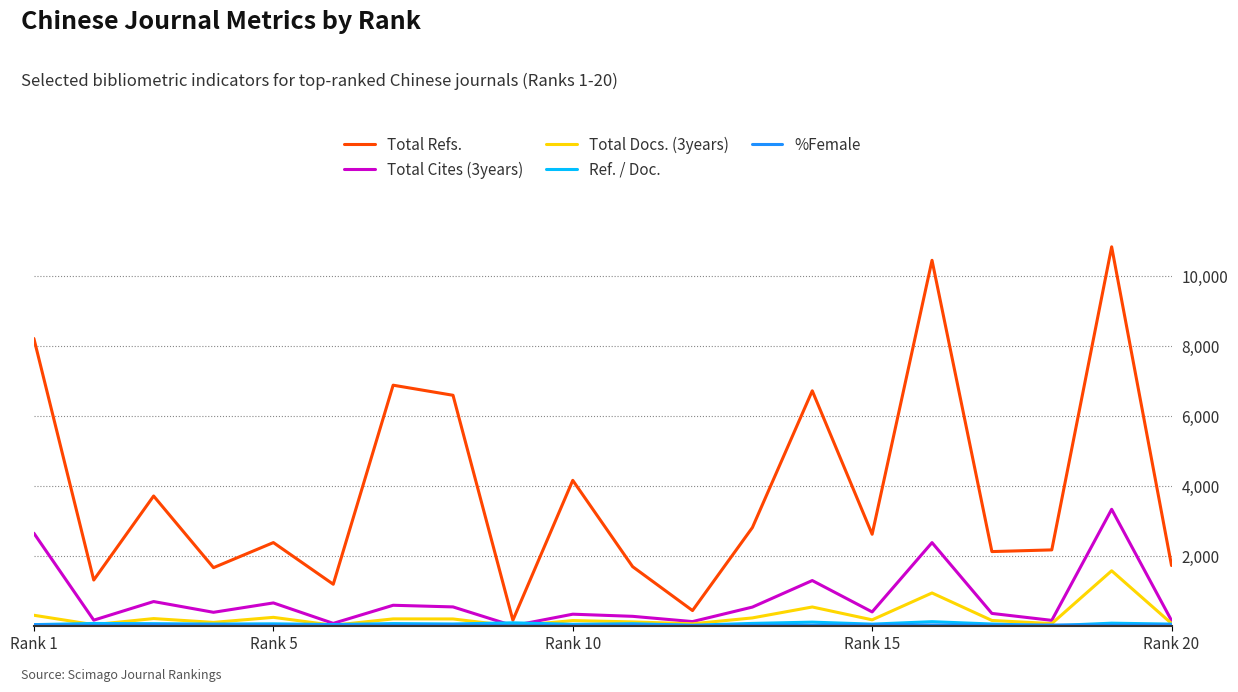

Which series has the largest range (max minus min)?

Total Refs.